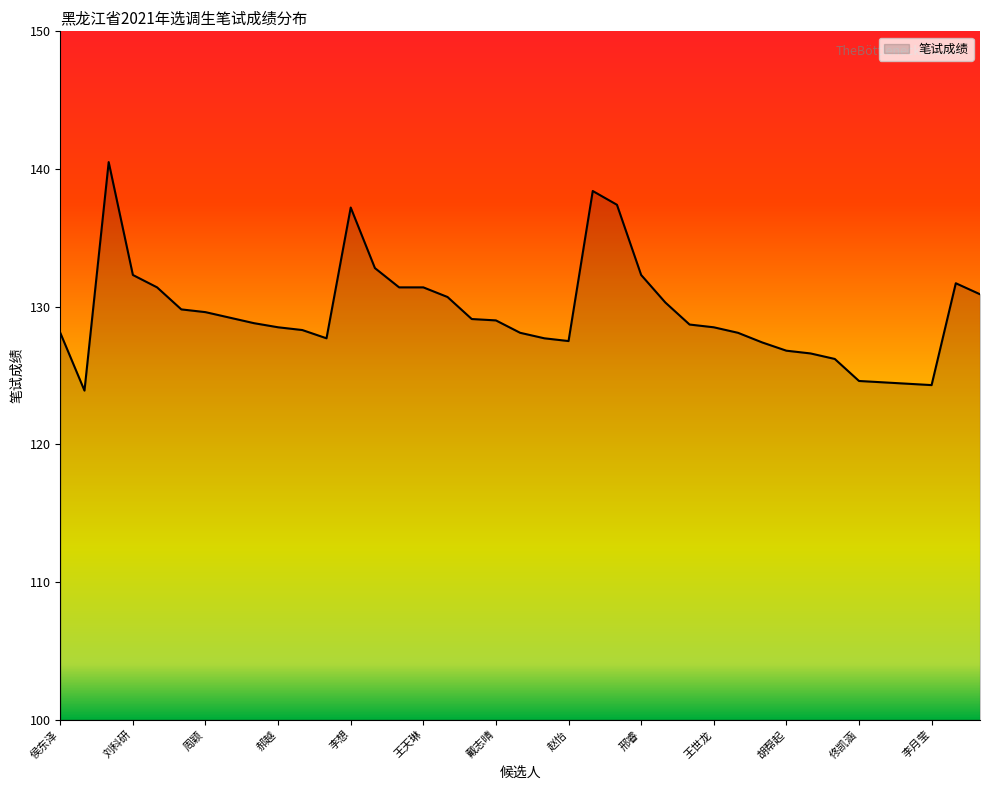

What is the maximum value shown in the chart?

140.5